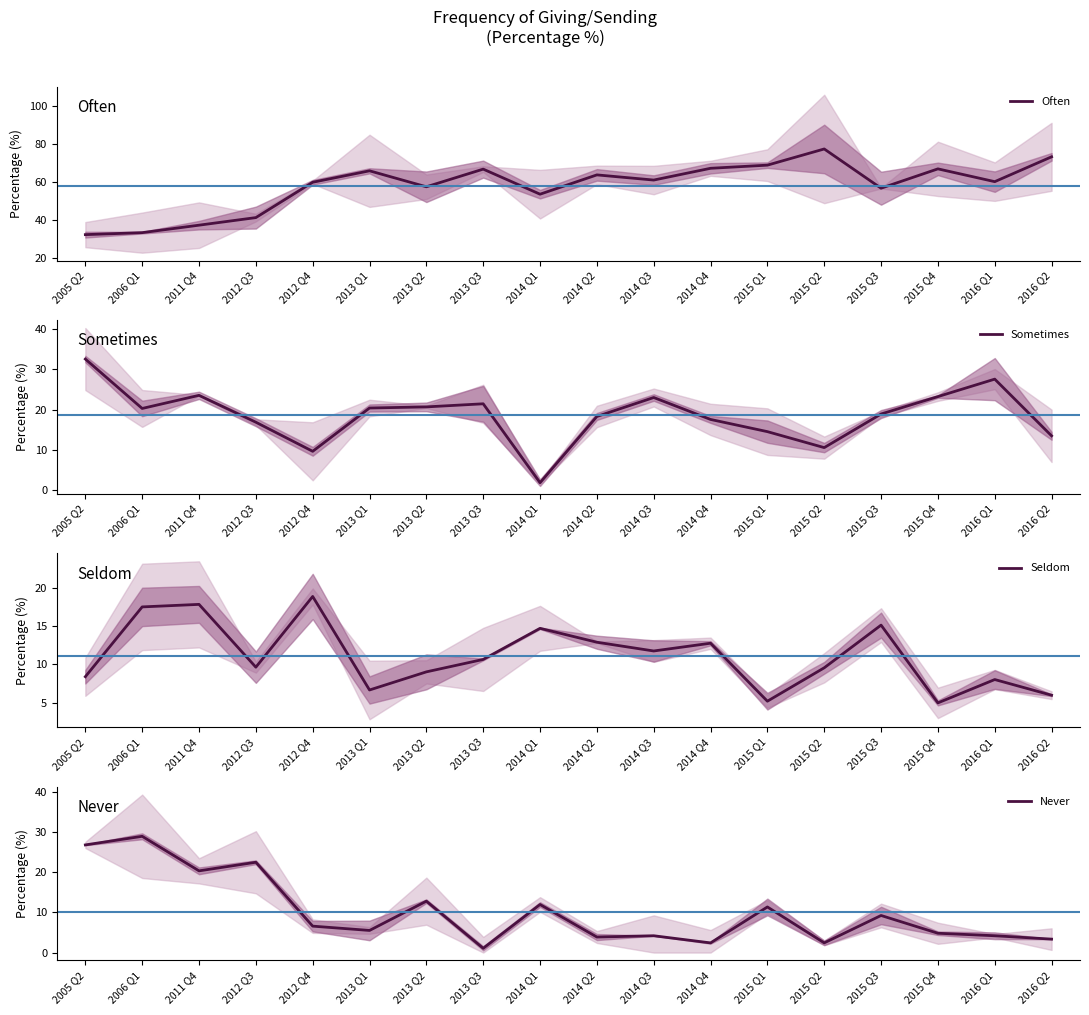

At how many categories does at least one series exceed 9?

18